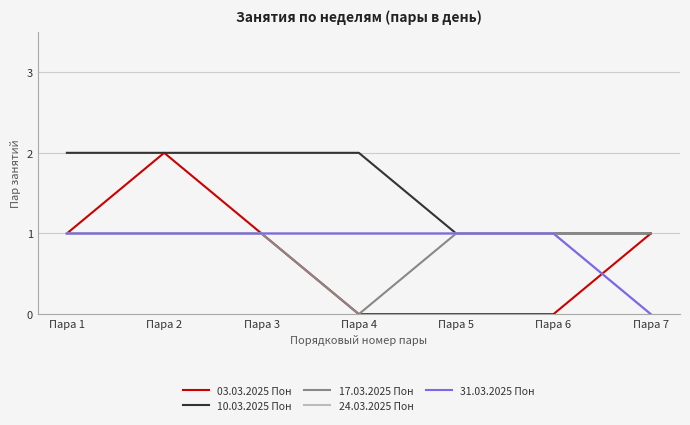

Rank the categories by 24.03.2025 Пон value from lowest to highest.

Пара 7, Пара 1, Пара 2, Пара 3, Пара 4, Пара 5, Пара 6